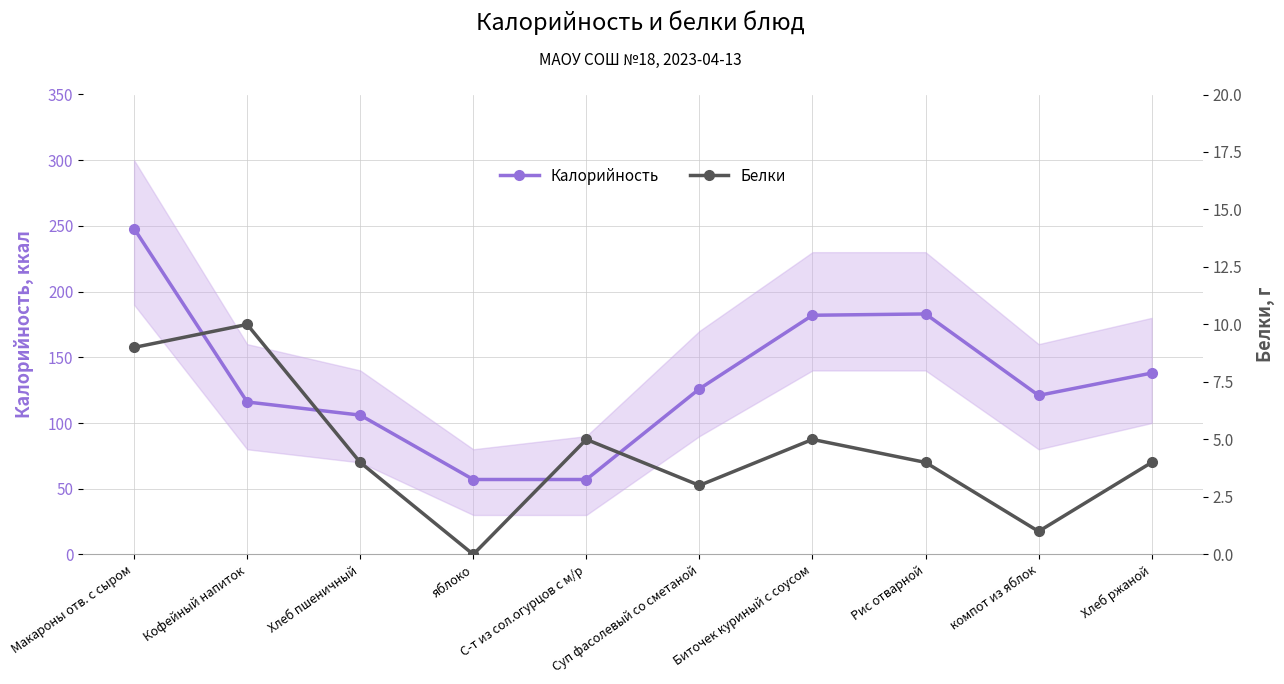

What is the difference between the second highest and minimum values in the Калорийность series?

126